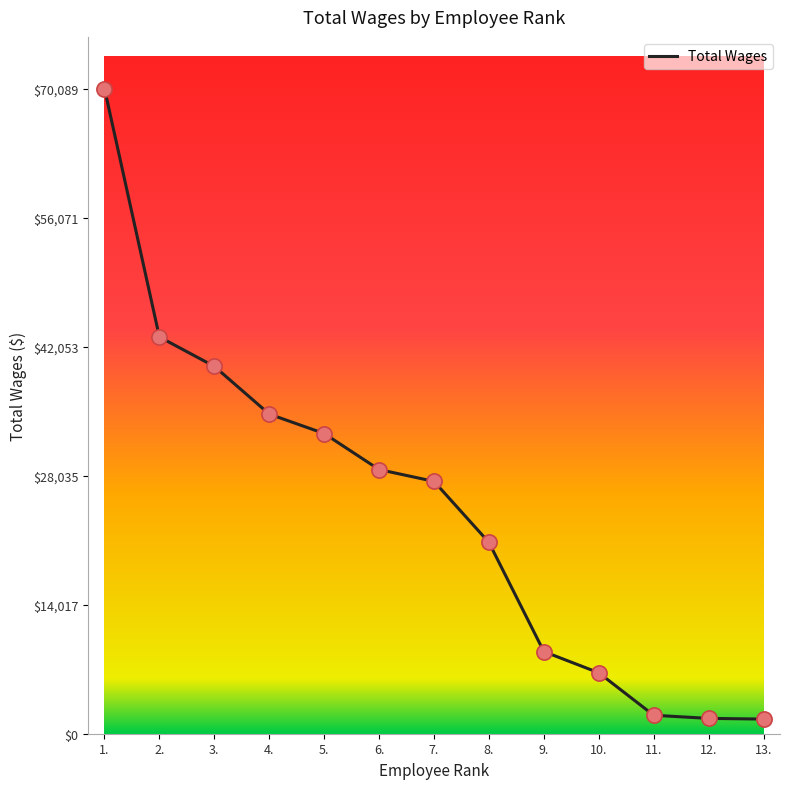

What is the change in value from 4. to 12.?

-33057